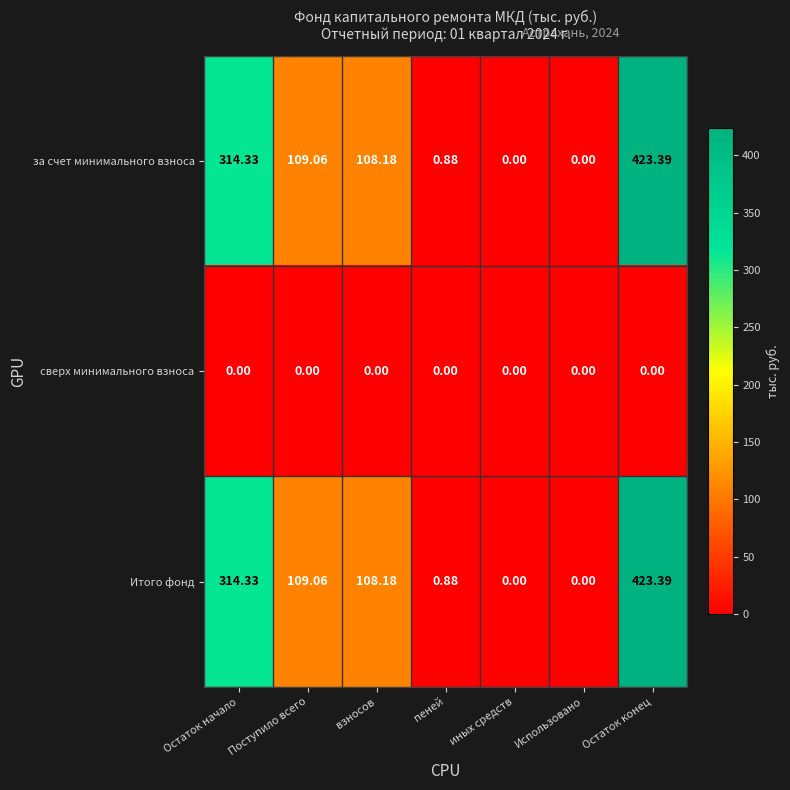

At how many categories does at least one series exceed 177?

2